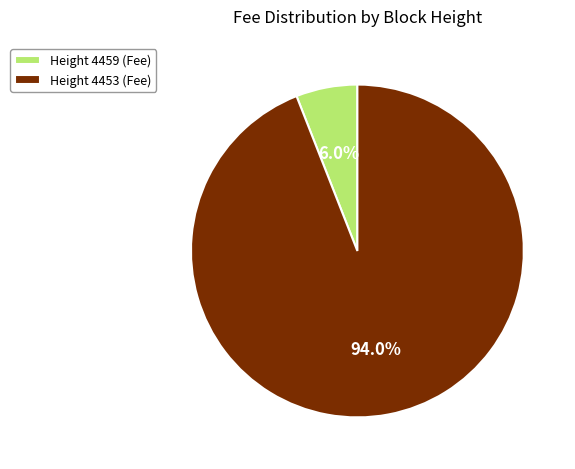

Which category has the biggest portion of the pie?

Height 4453 (Fee)